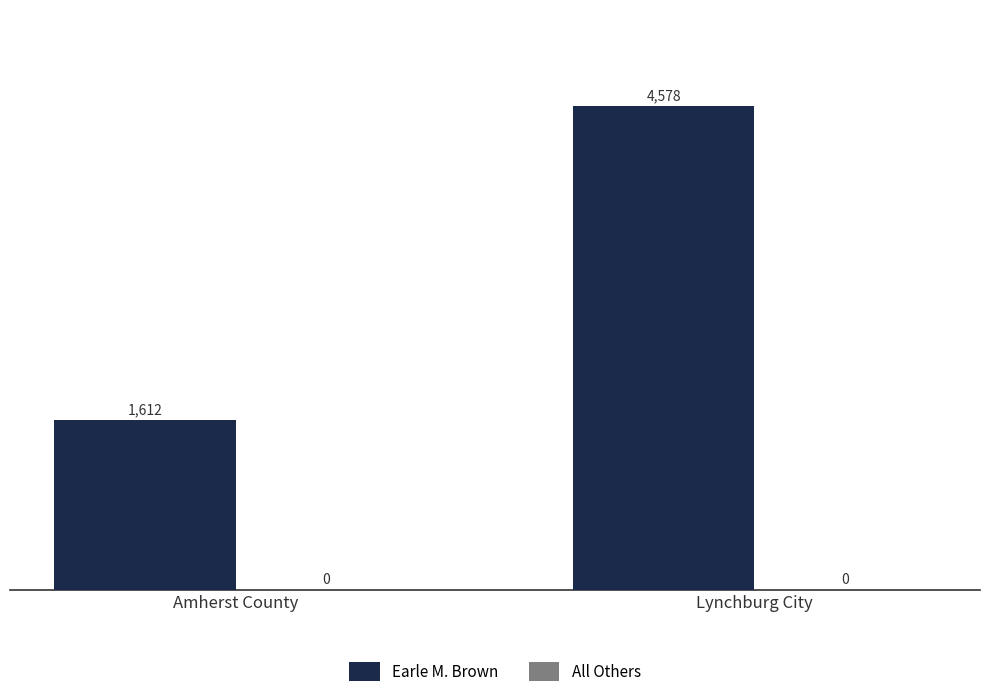

At which category does the chart reach its peak across all series?

Lynchburg City